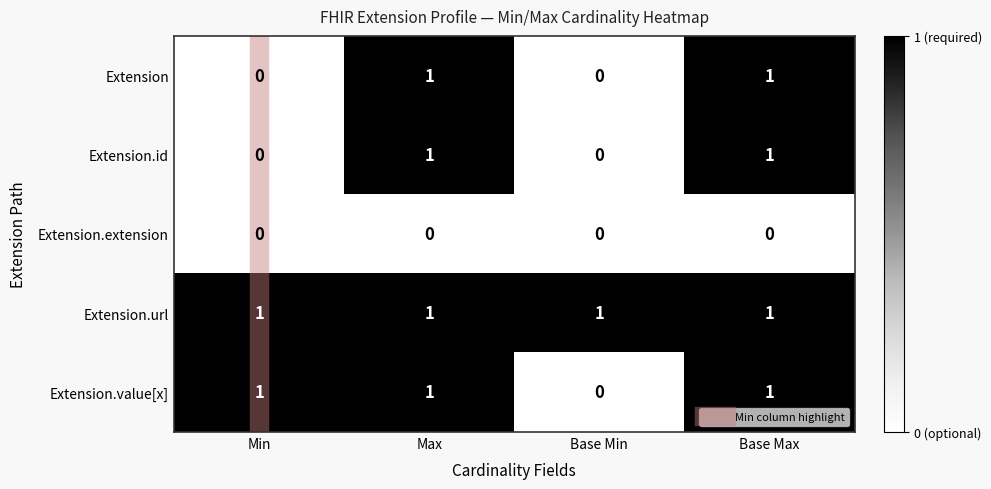

At which label does Extension.value[x] reach its minimum?

Base Min